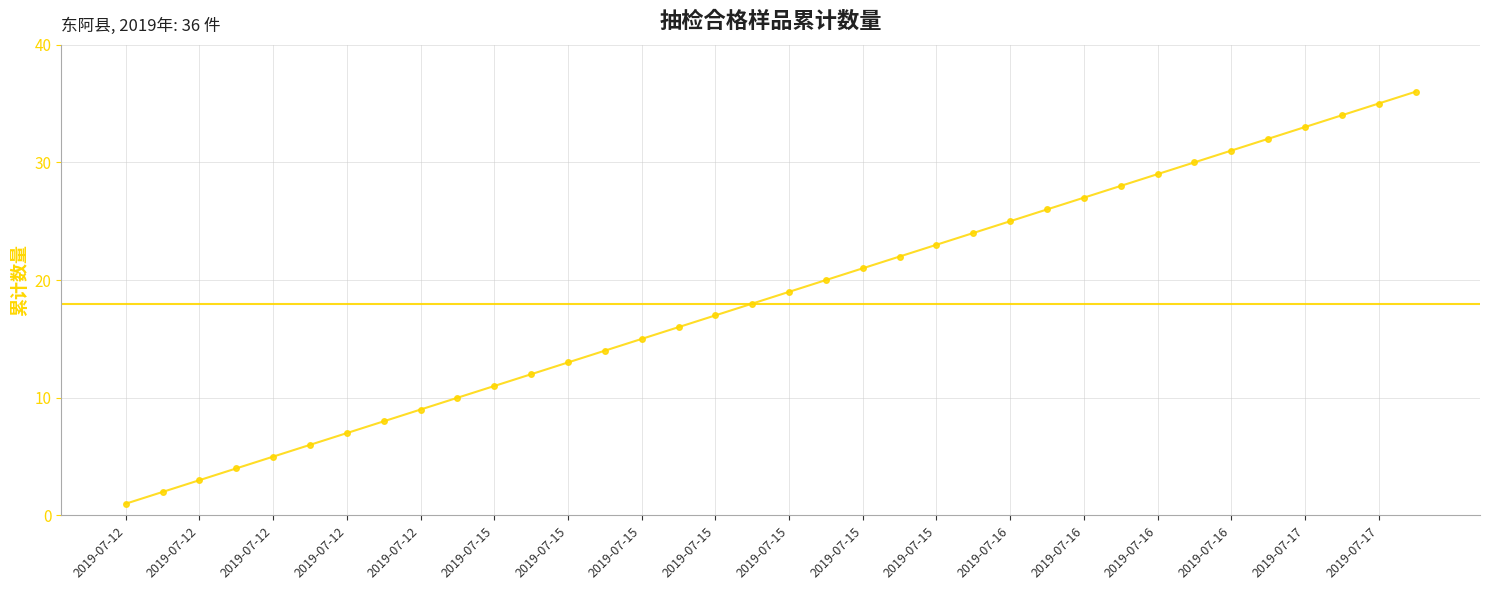

What is the difference between the second highest and second lowest values?

33